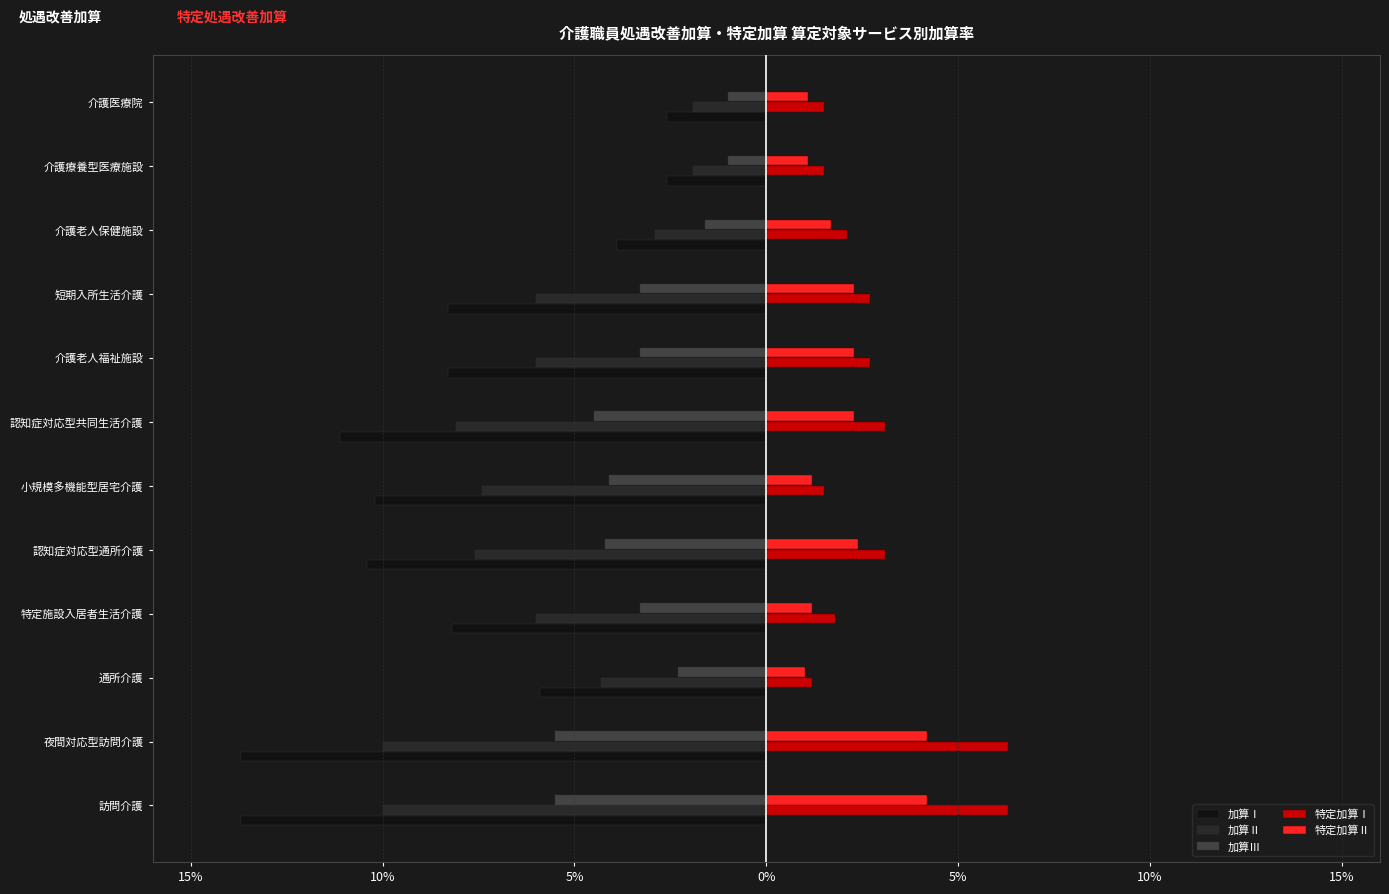

What are all the series names shown in the legend?

加算Ⅰ, 加算Ⅱ, 加算Ⅲ, 特定加算Ⅰ, 特定加算Ⅱ